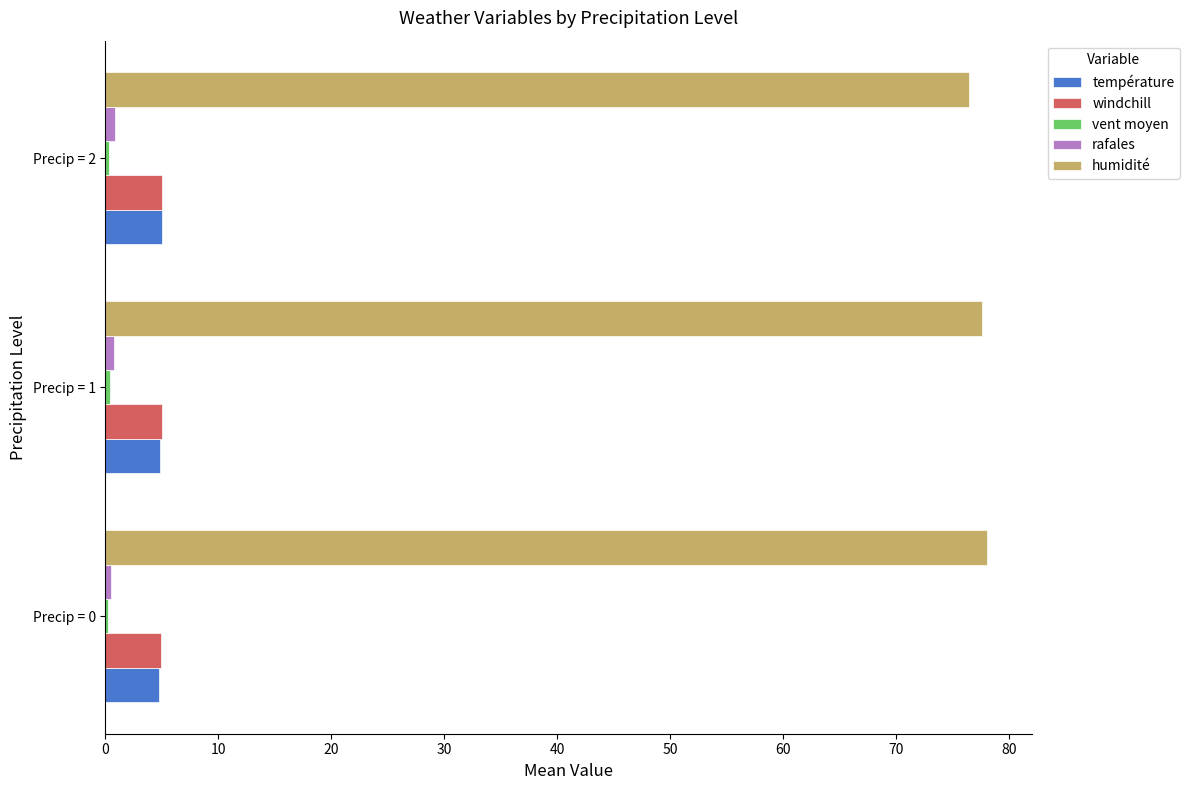

What is the maximum value shown in the chart?

78.1